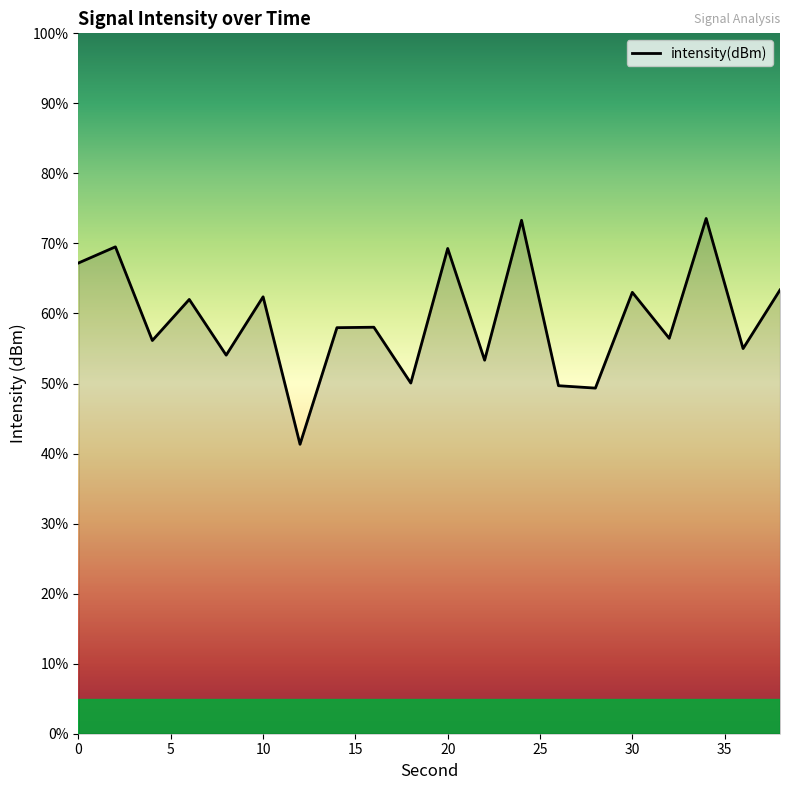

What is the minimum value shown in the chart?

41.3